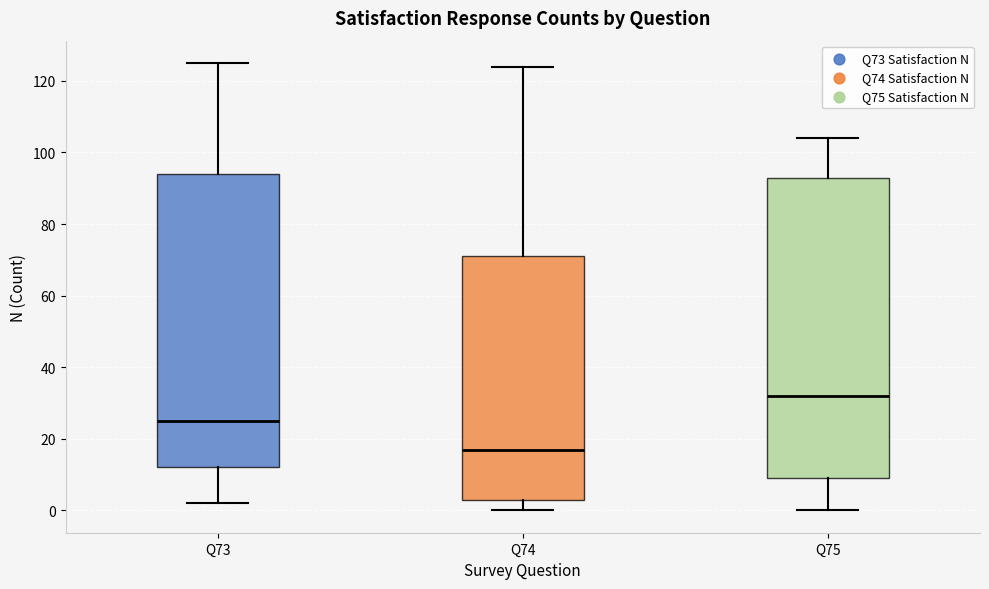

Reading left to right, read every box against the y-axis: the position of its median line, the range the box covers, and the ends of its whiskers. The values are not printed on the chart, so give them approximately, as read against the axis.

Q73: median 26, box 12 to 94, whiskers 2 to 126
Q74: median 18, box 4 to 72, whiskers 0 to 124
Q75: median 32, box 10 to 94, whiskers 0 to 104